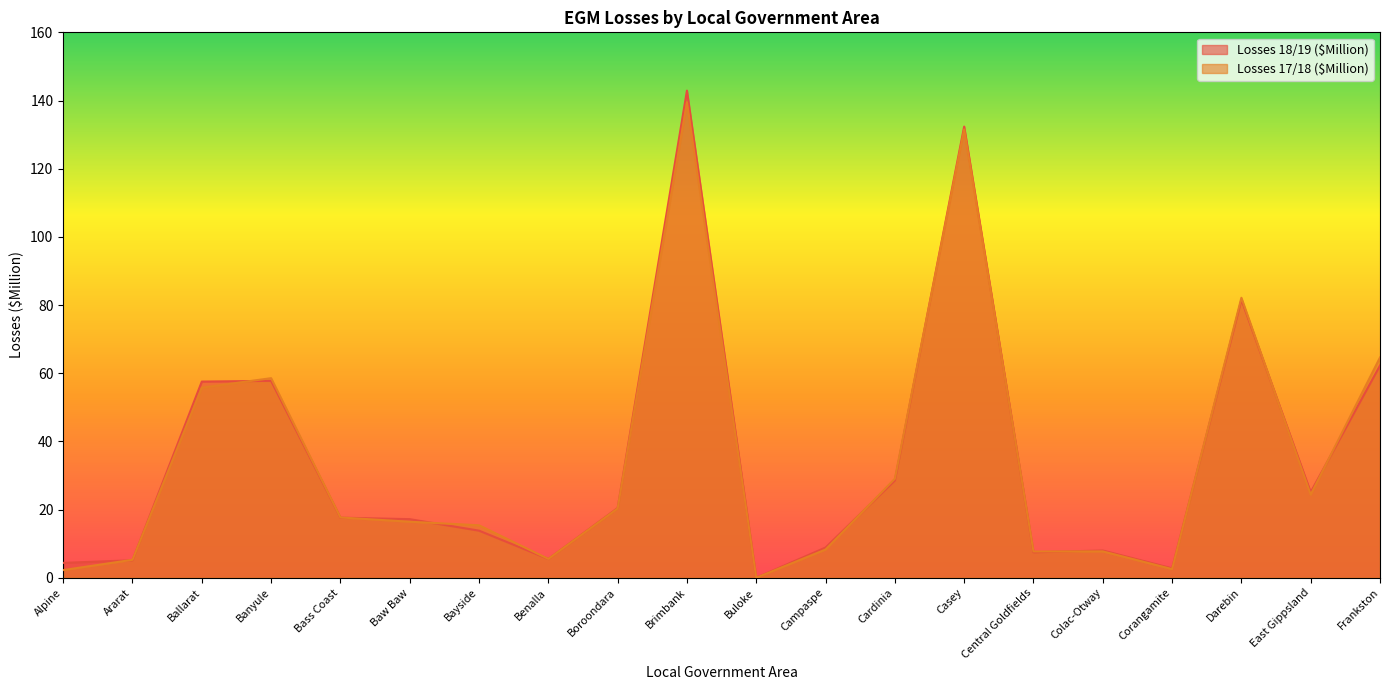

True or false: Losses 17/18 ($Million) has a value of 6.9 at Bayside.

False